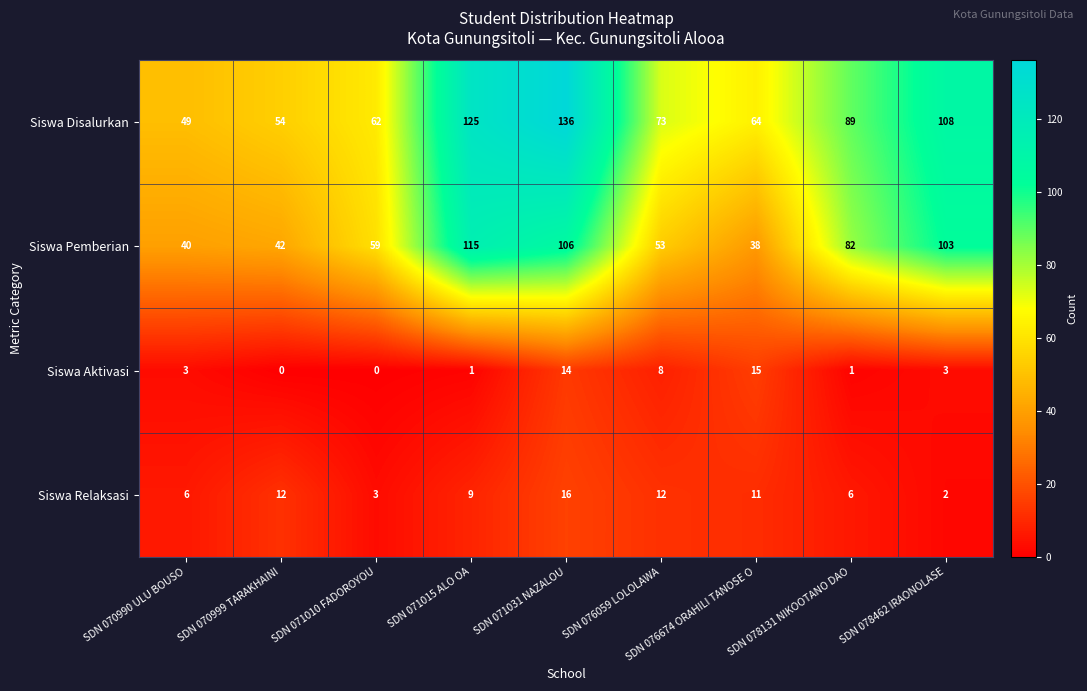

The value of Siswa Disalurkan at SDN 076674 ORAHILI TANOSE O is 64. True or false?

True